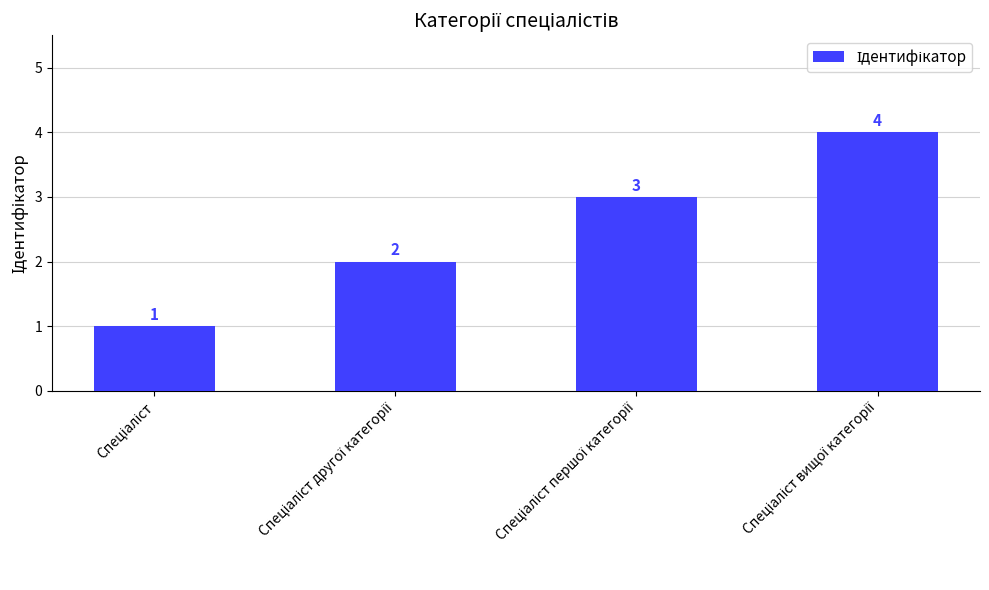

What is the greatest value displayed?

4